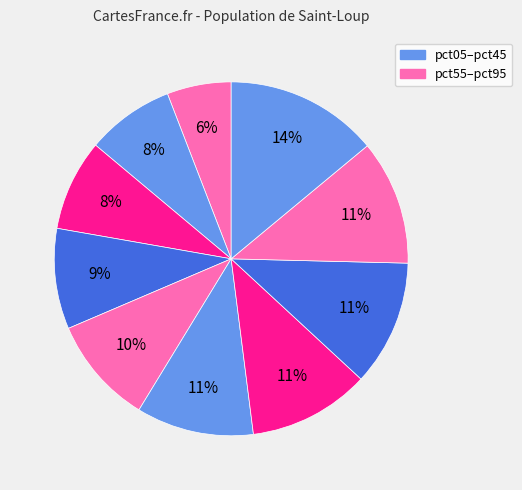

How many slices are in this pie chart?

10